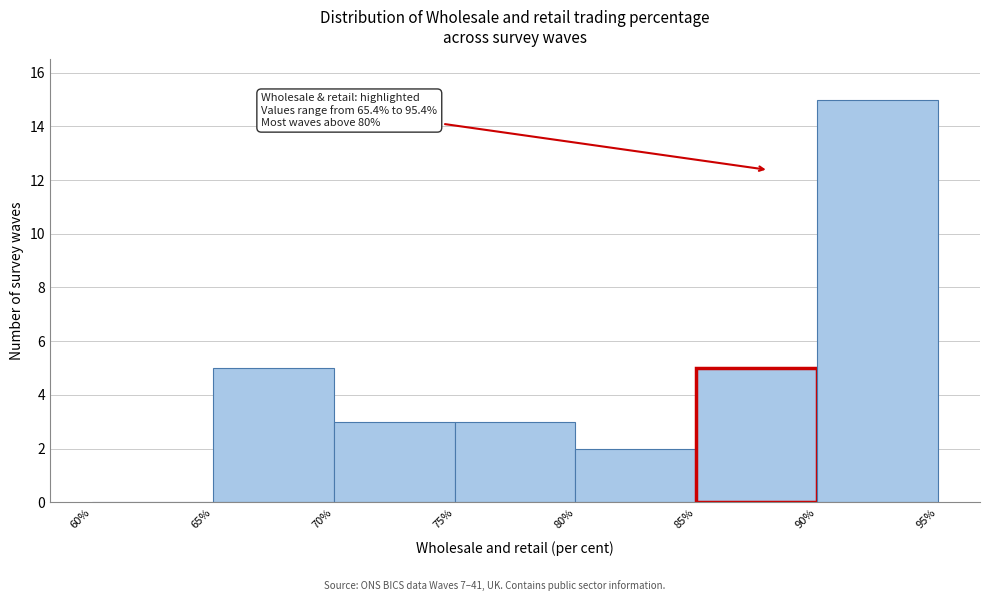

Which range on the x-axis has the tallest bar?

90% to 95%